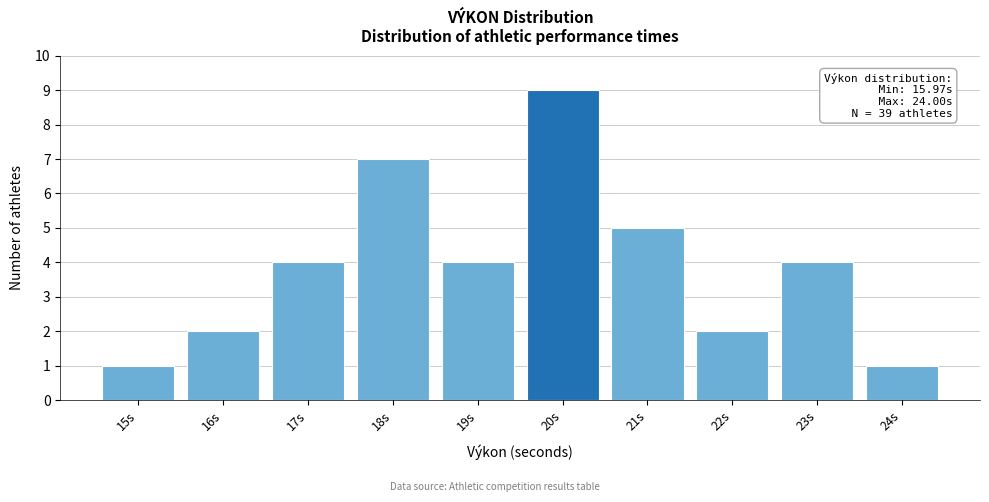

Reading left to right, transcribe all the data shown in this chart.

15s=1	16s=2	17s=4	18s=7	19s=4	20s=9	21s=5	22s=2	23s=4	24s=1